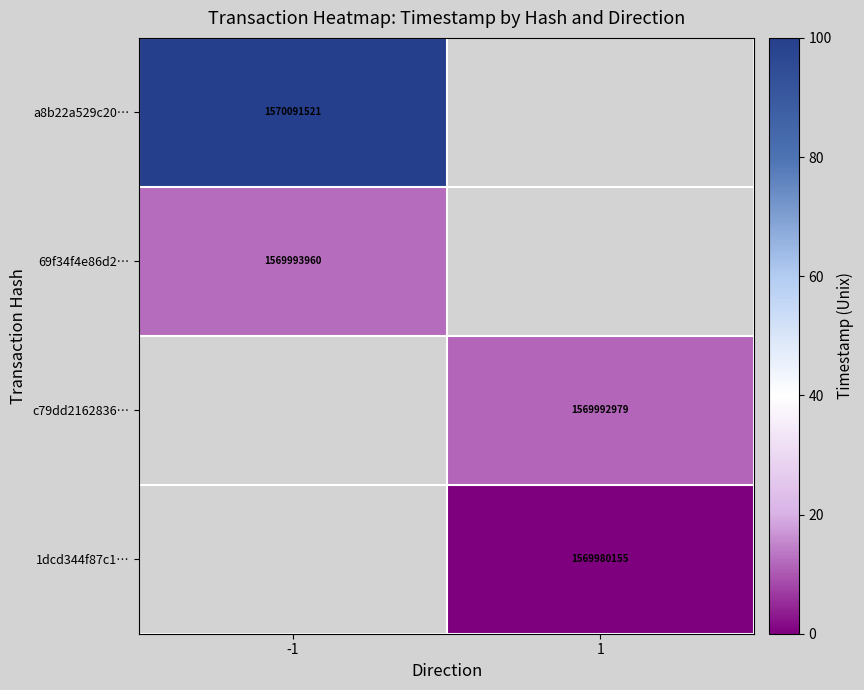

The value of c79dd2162836… at 1 is 1569992979. True or false?

True